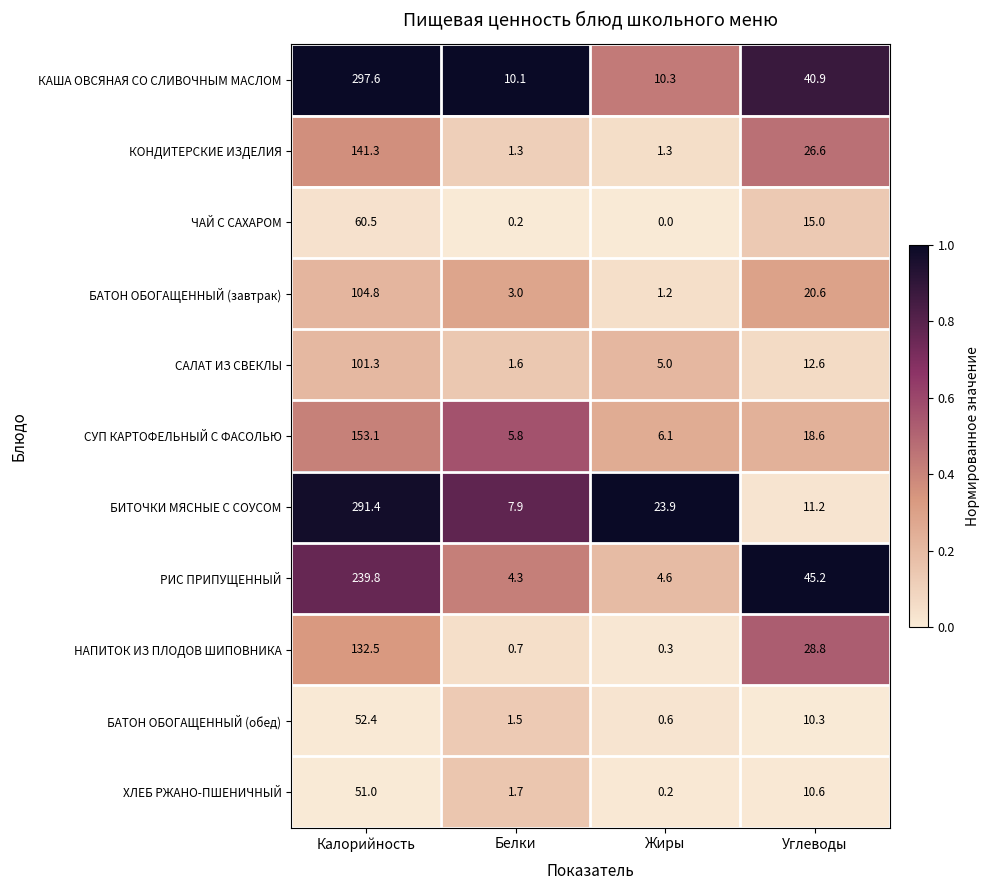

Which series has the widest spread of values?

КАША ОВСЯНАЯ СО СЛИВОЧНЫМ МАСЛОМ